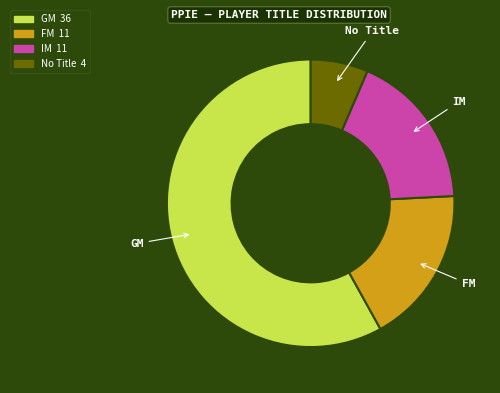

Does any single category account for the majority?

Yes